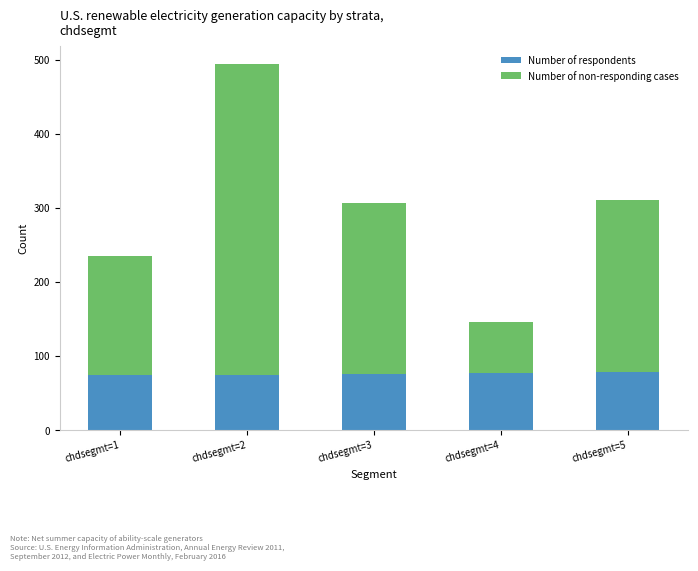

What is the average value of the Number of respondents series?

76